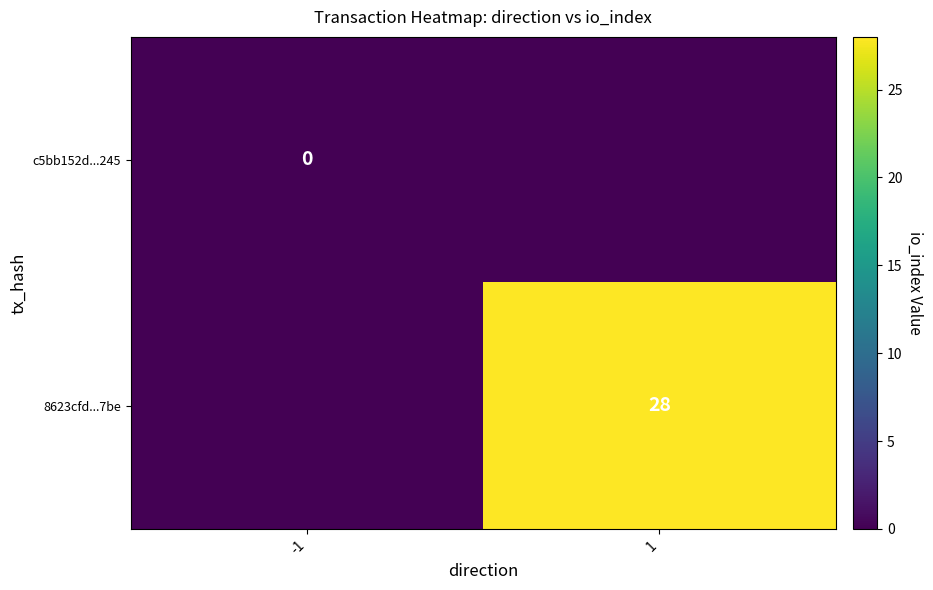

True or false: 8623cfd...7be has a value of 48 at 1.

False